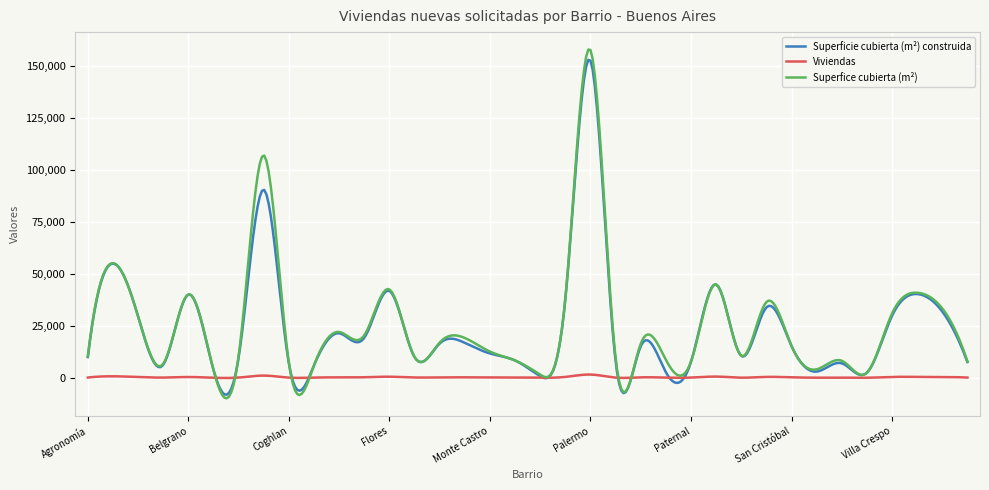

True or false: Superficie cubierta (m²) construida and Superfice cubierta (m²) cross at least once.

True